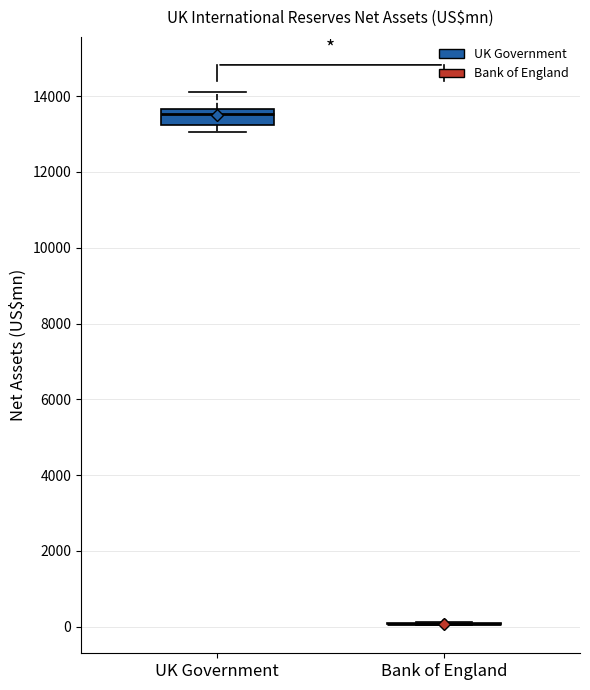

Which box is the tallest, from its lower edge to its upper edge?

UK Government